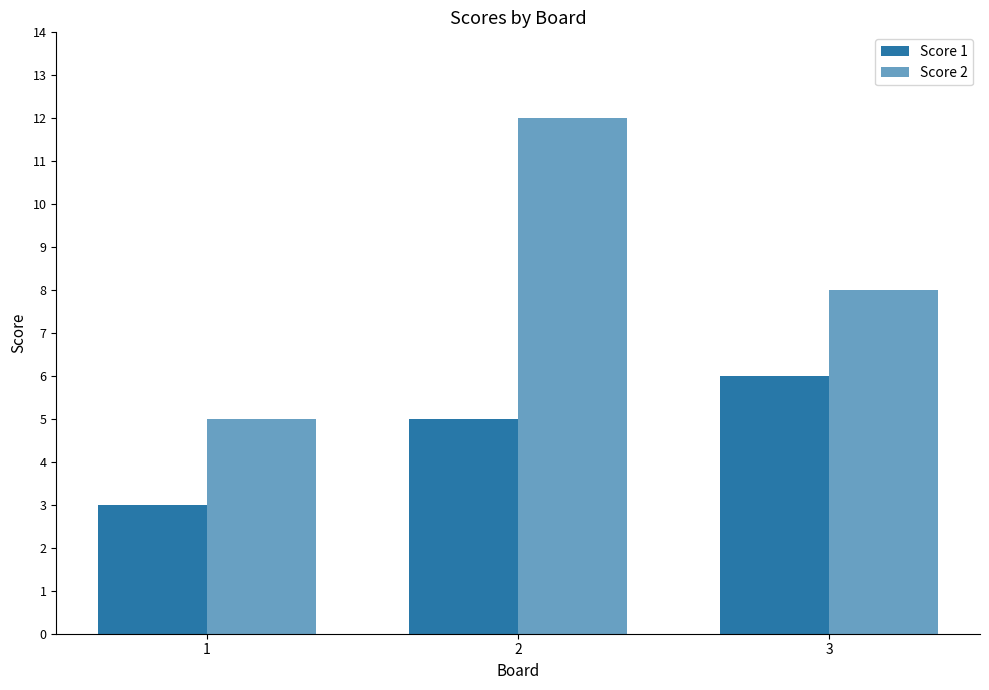

At which category does the chart reach its minimum across all series?

1